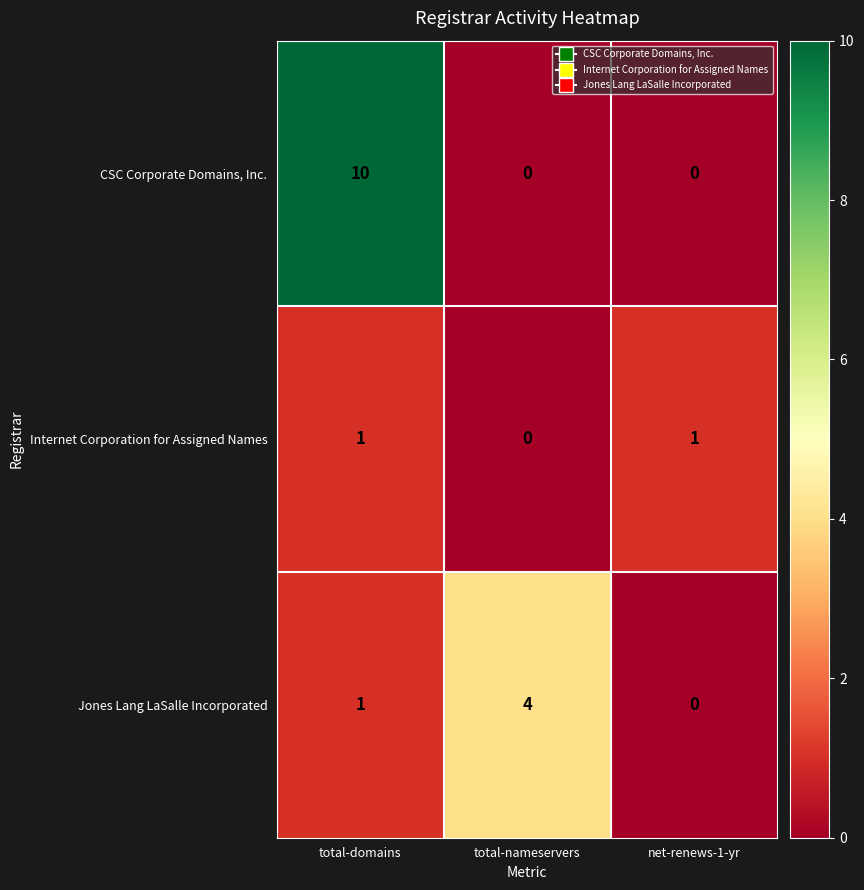

At which label does Jones Lang LaSalle Incorporated reach its peak?

total-nameservers